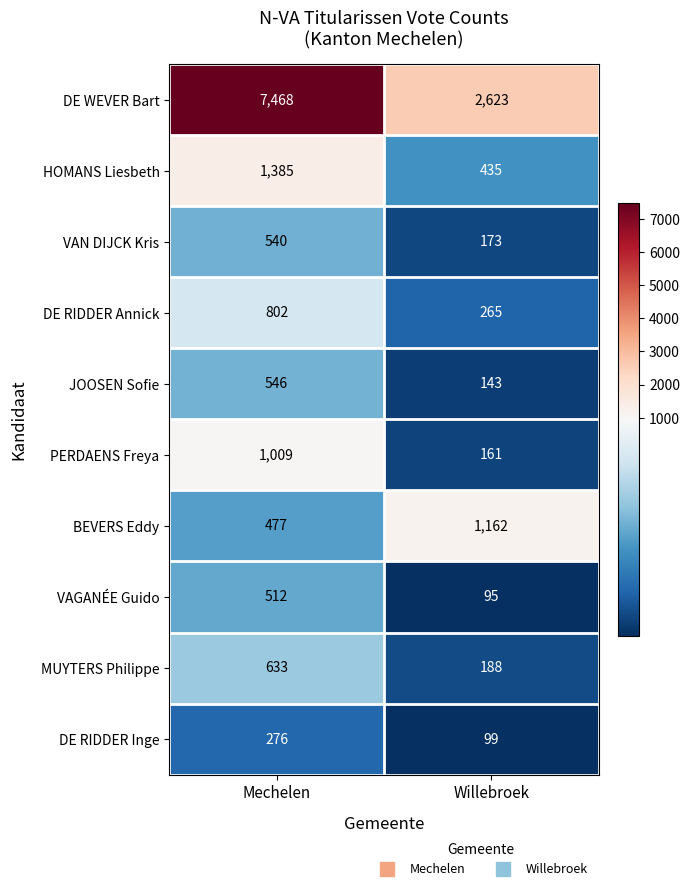

What is the total value across all series at Mechelen?

13648